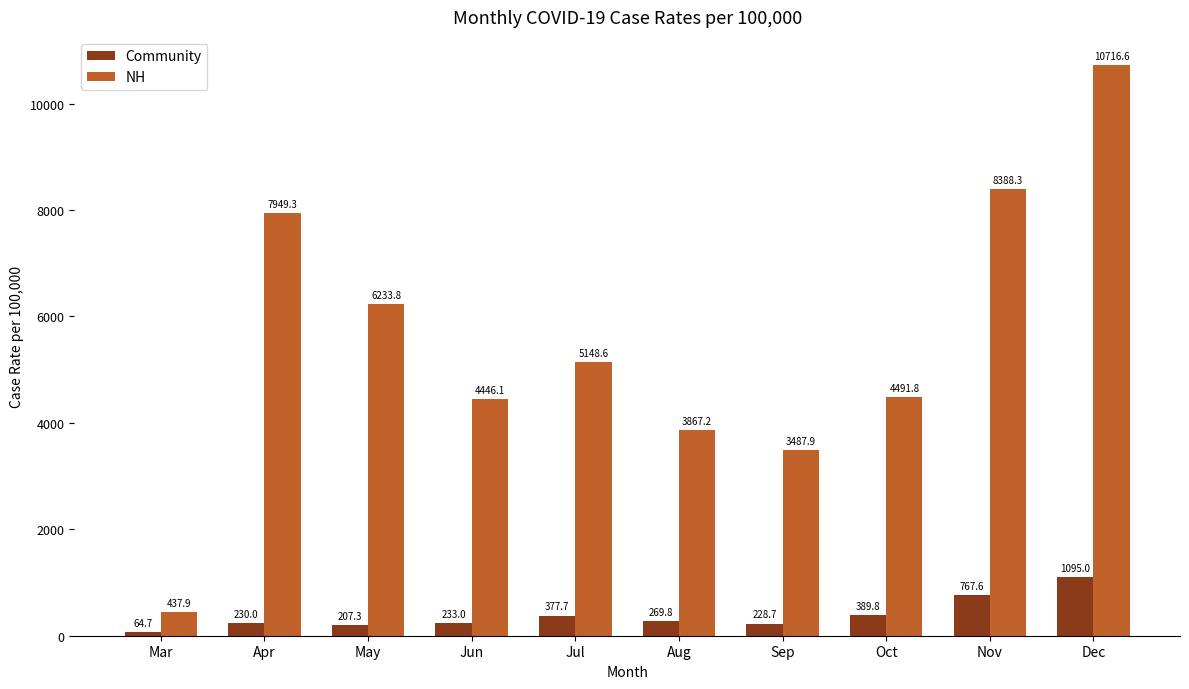

At which category is the sum across all series the highest?

Dec